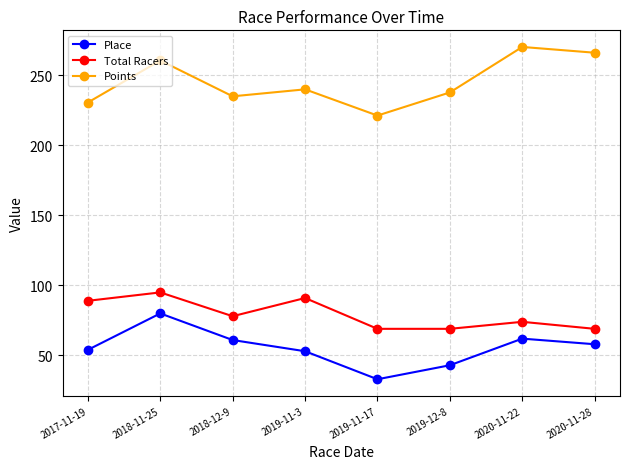

Does the chart have visible grid lines?

Yes